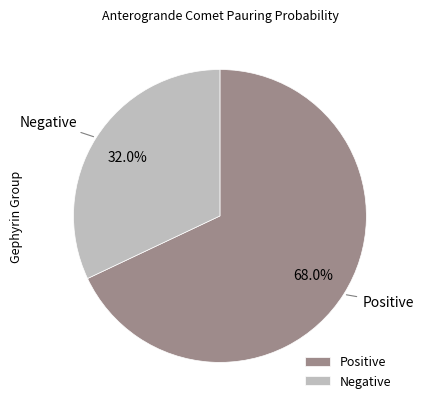

Which has a higher value, Negative or Positive?

Positive